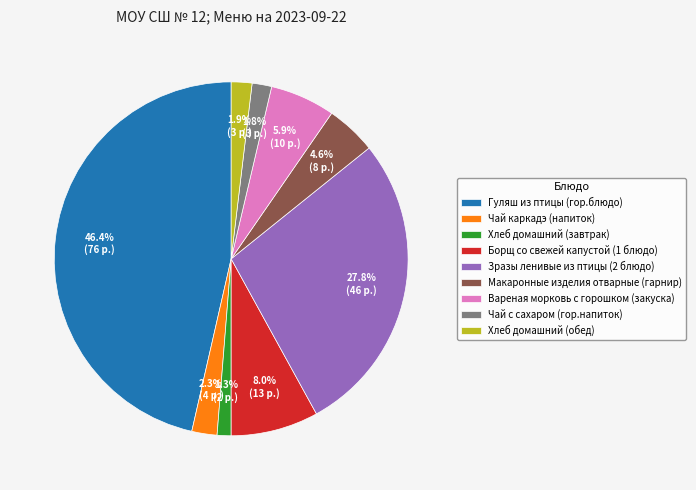

How many slices are in this pie chart?

9